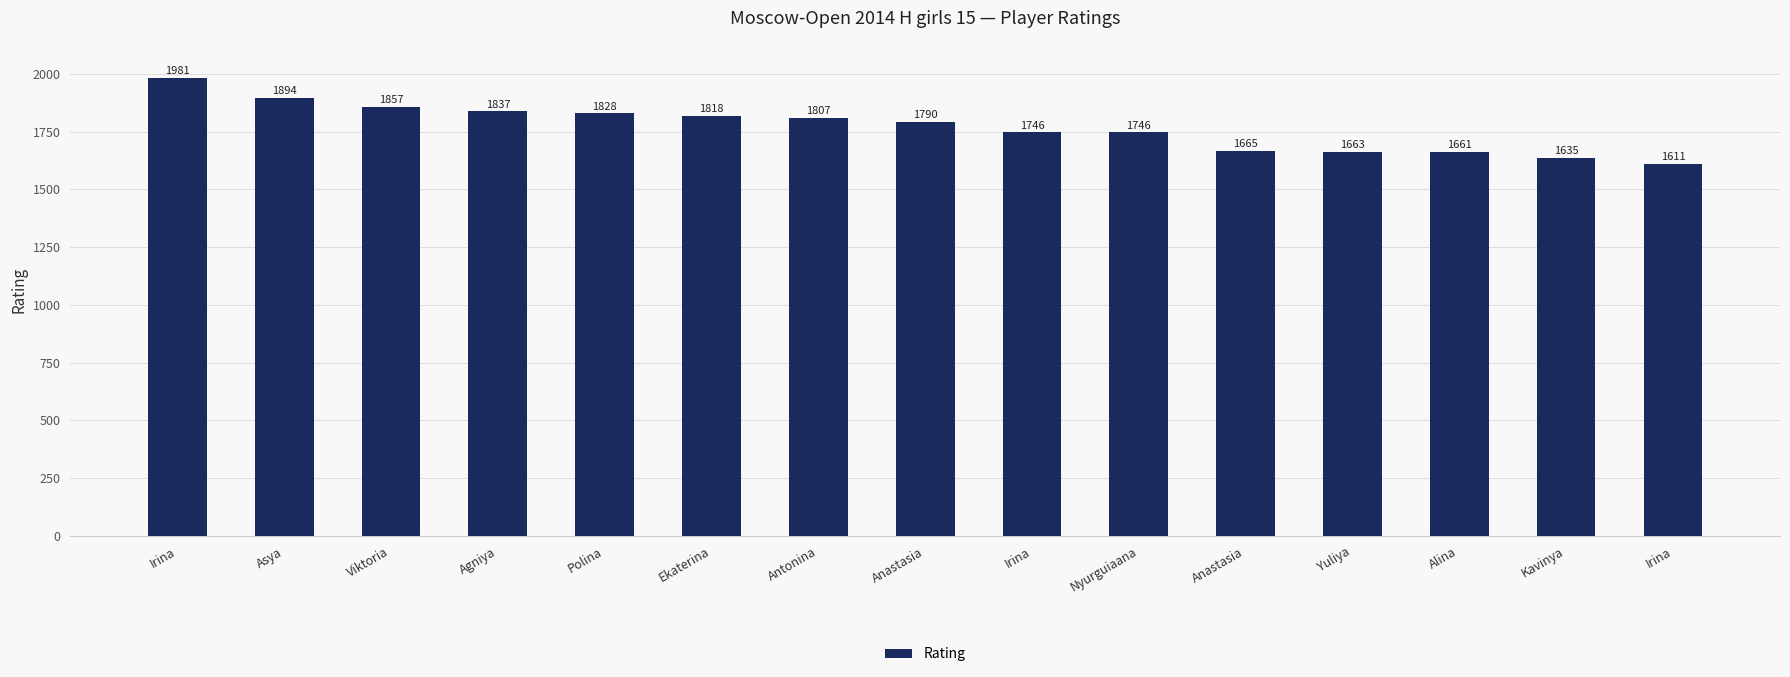

Are the bars horizontal?

No